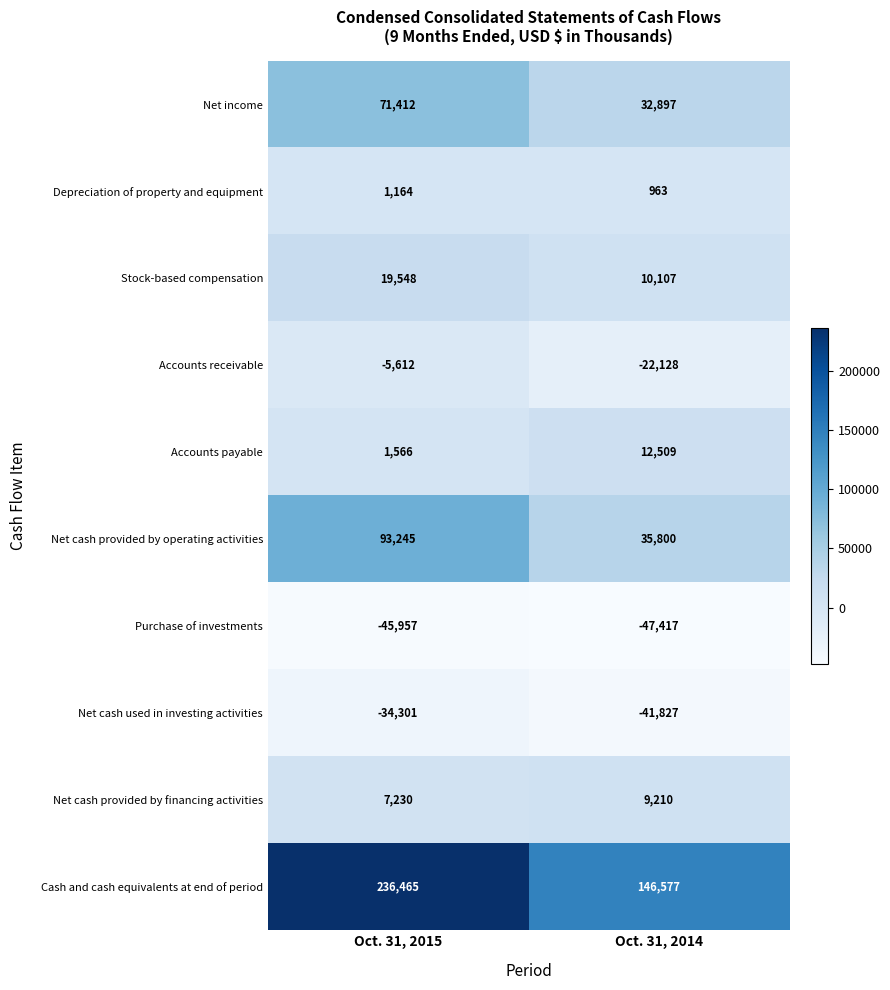

How many distinct data groups are displayed?

10